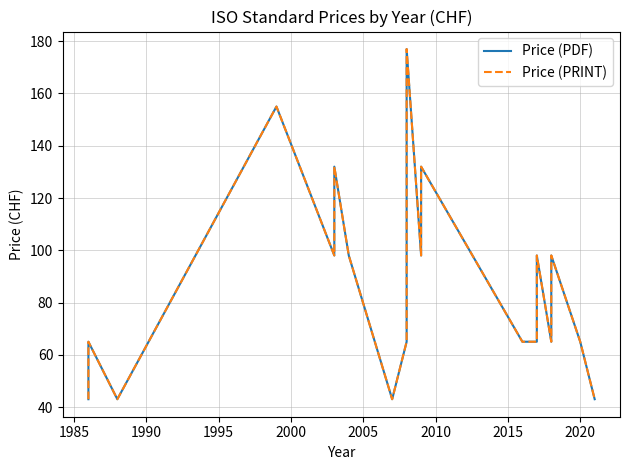

What is the average value of the Price (PRINT) series?

90